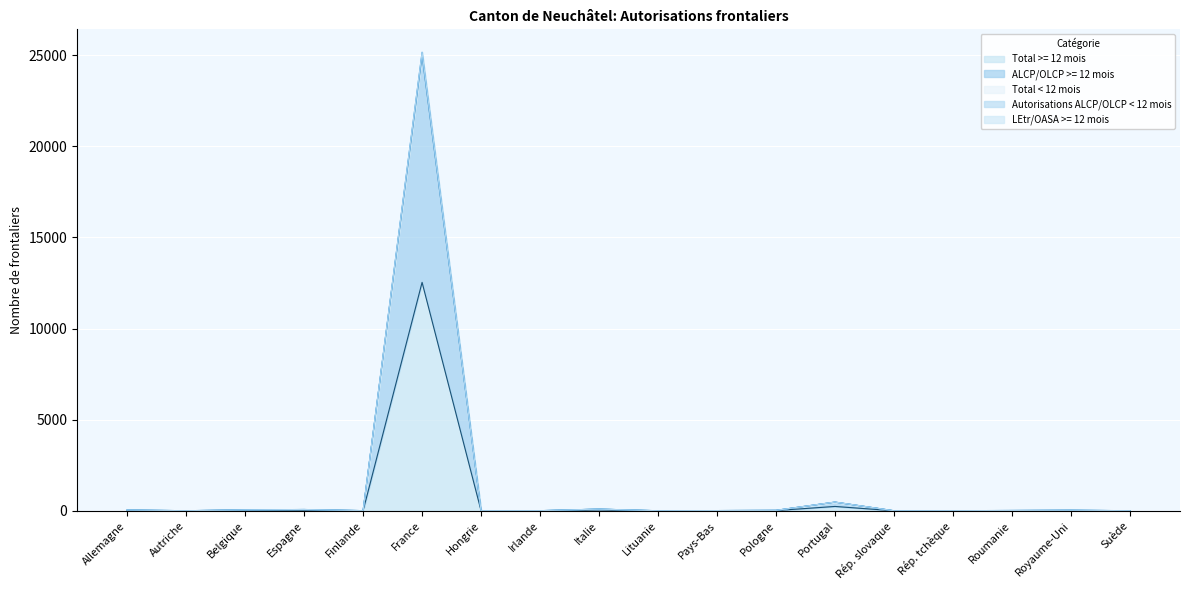

Does the chart display data point markers on the line(s)?

No